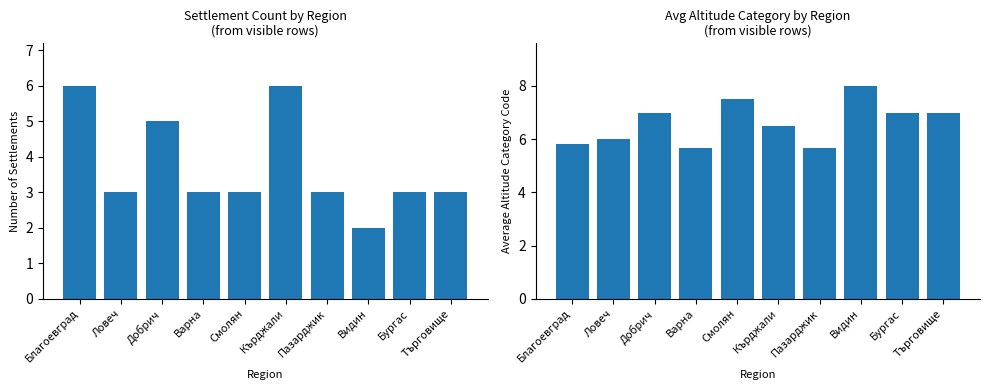

The Settlement Count series shows 3.0 at Смолян. True or false?

True